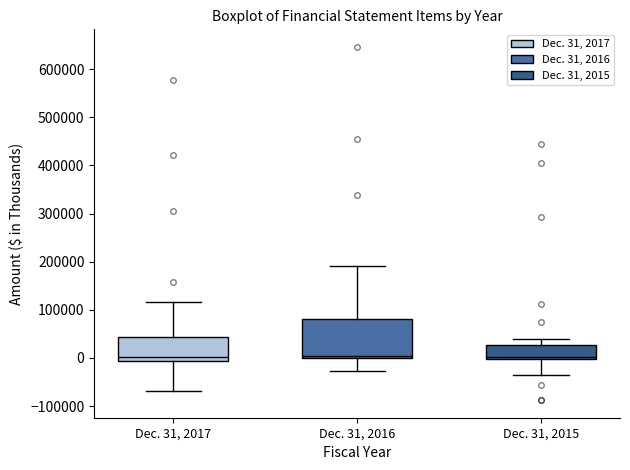

Reading left to right, read every box against the y-axis: the position of its median line, the range the box covers, and the ends of its whiskers. The values are not printed on the chart, so give them approximately, as read against the axis.

Dec. 31, 2017: median 0, box -10000 to 40000, whiskers -70000 to 120000
Dec. 31, 2016: median 0 (just above the box's lower edge), box 0 to 80000, whiskers -30000 to 190000
Dec. 31, 2015: median 0 (just above the box's lower edge), box 0 to 30000, whiskers -40000 to 40000